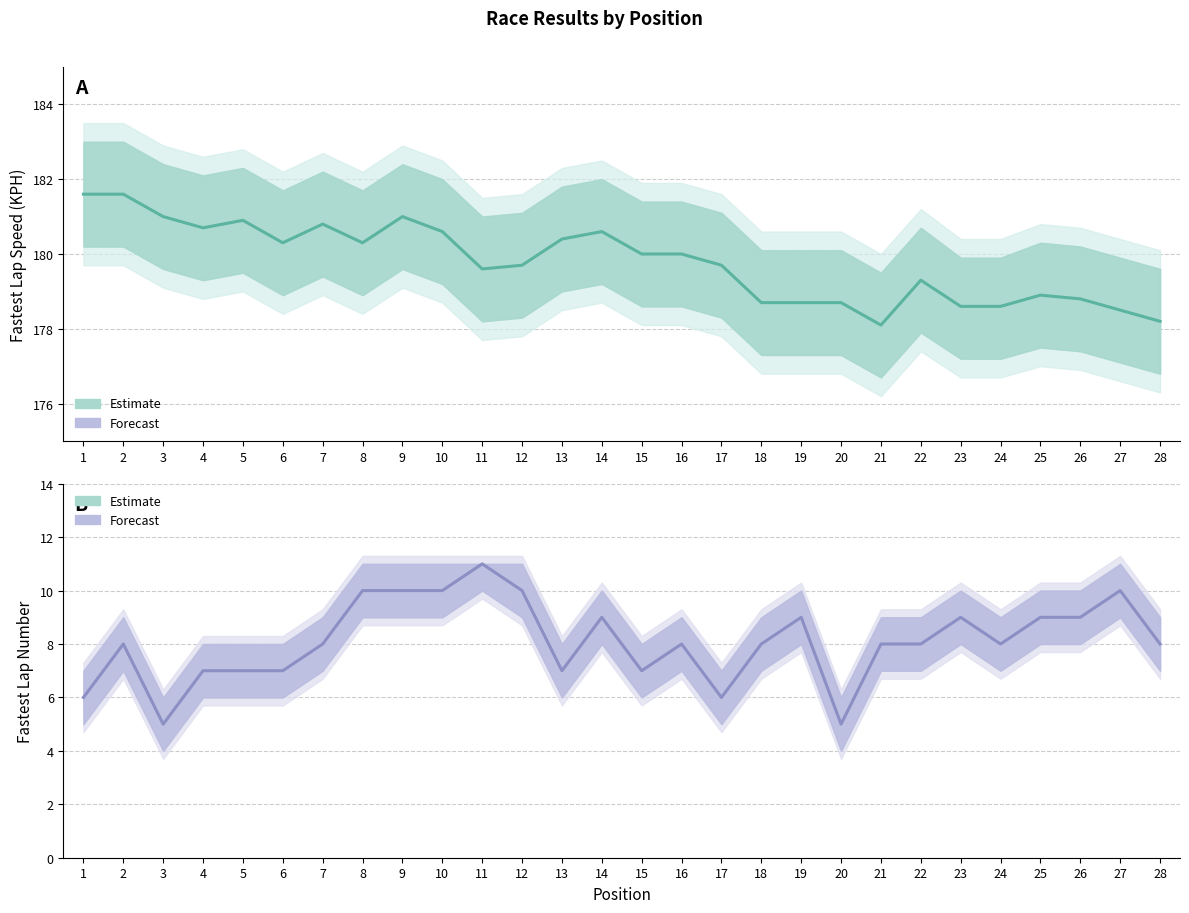

Does the chart have visible grid lines?

Yes